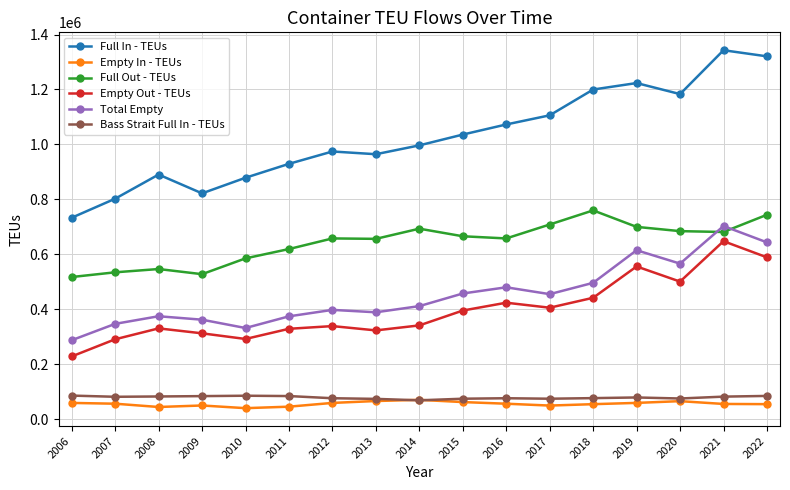

What is the difference between the maximum and minimum values in the Empty Out - TEUs series?

419443.4